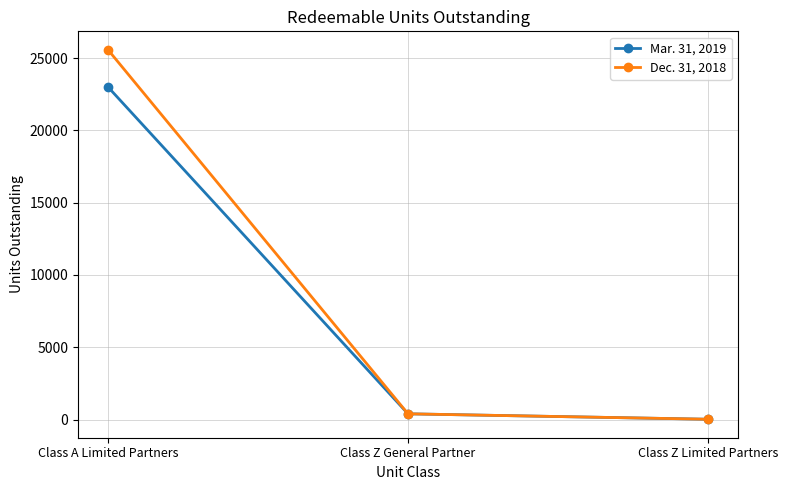

What is the sum of all Mar. 31, 2019 values?

23417.9